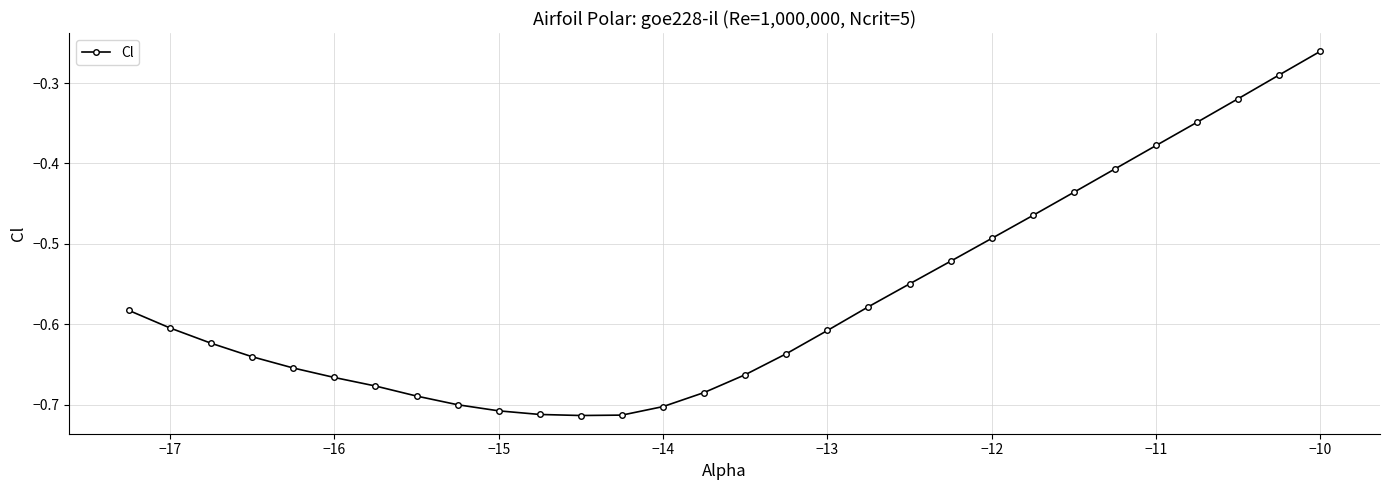

Does the chart display data point markers on the line(s)?

Yes